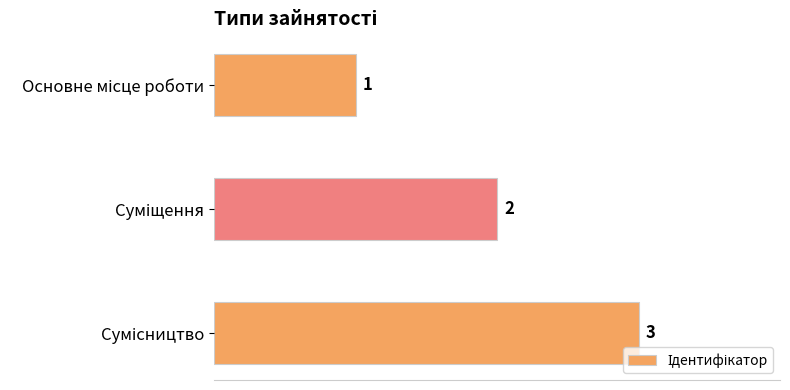

What is the sum of all values?

6